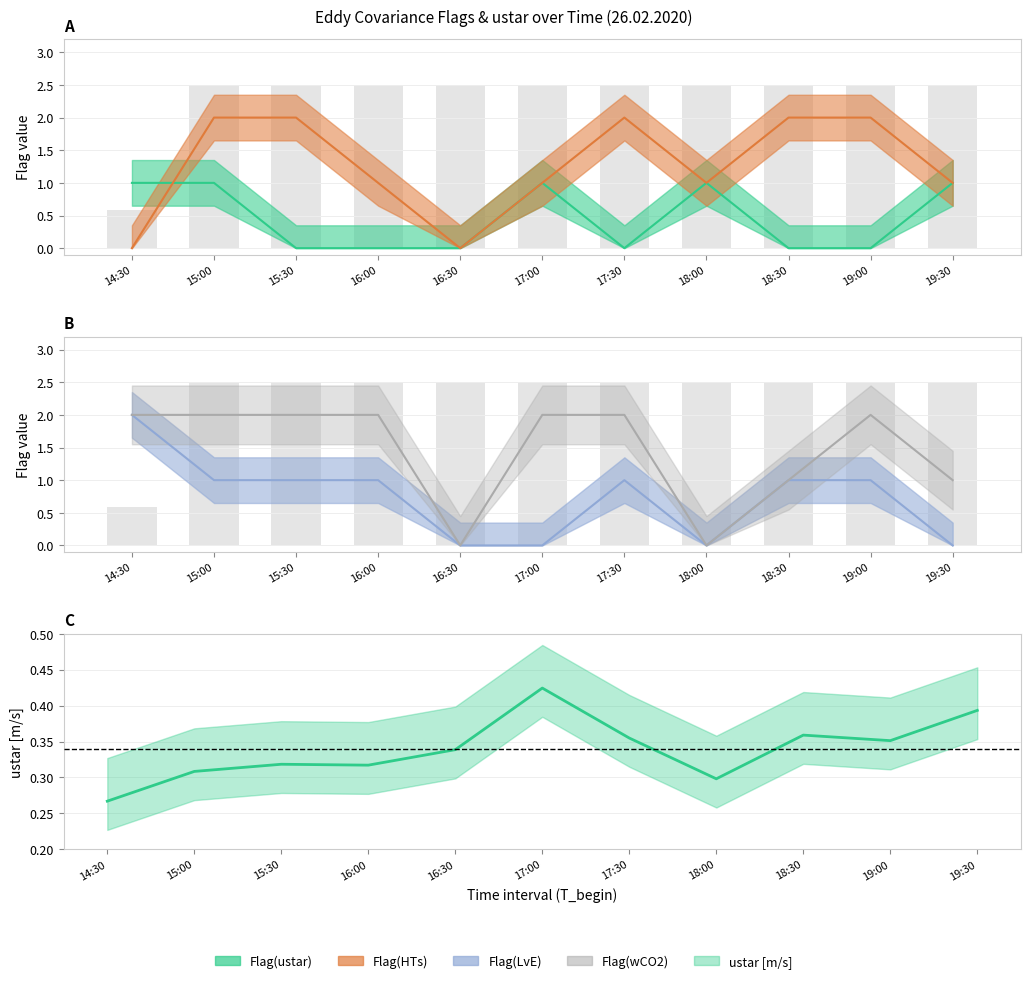

Which series has the widest spread of values?

Flag(HTs)